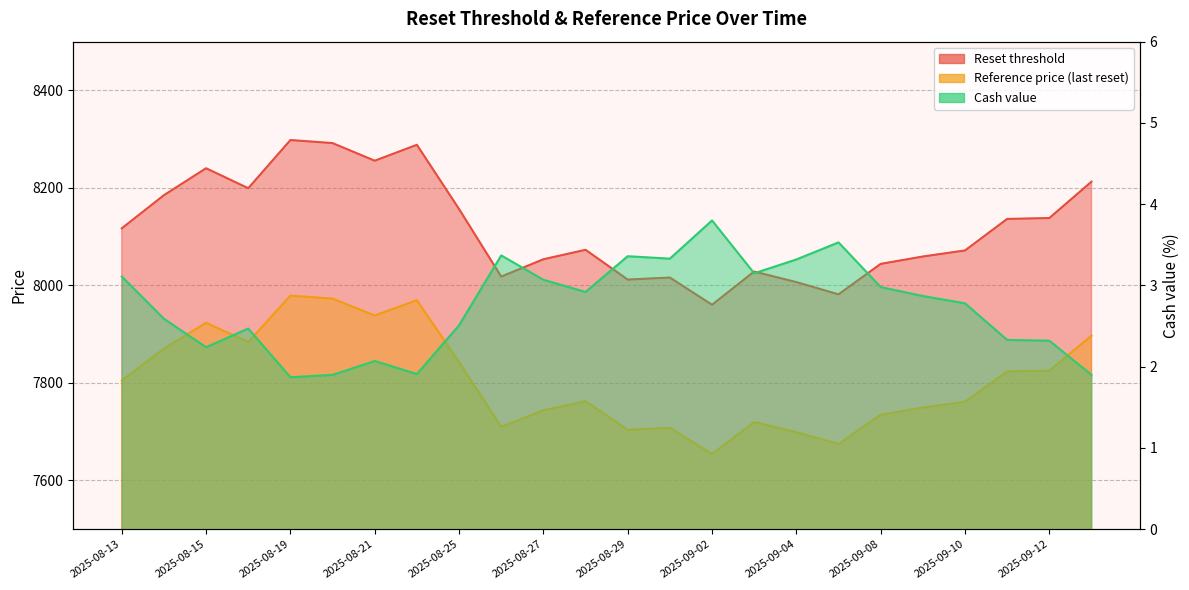

True or false: Reference price (last reset) has more than 0 points higher than both neighbors.

True